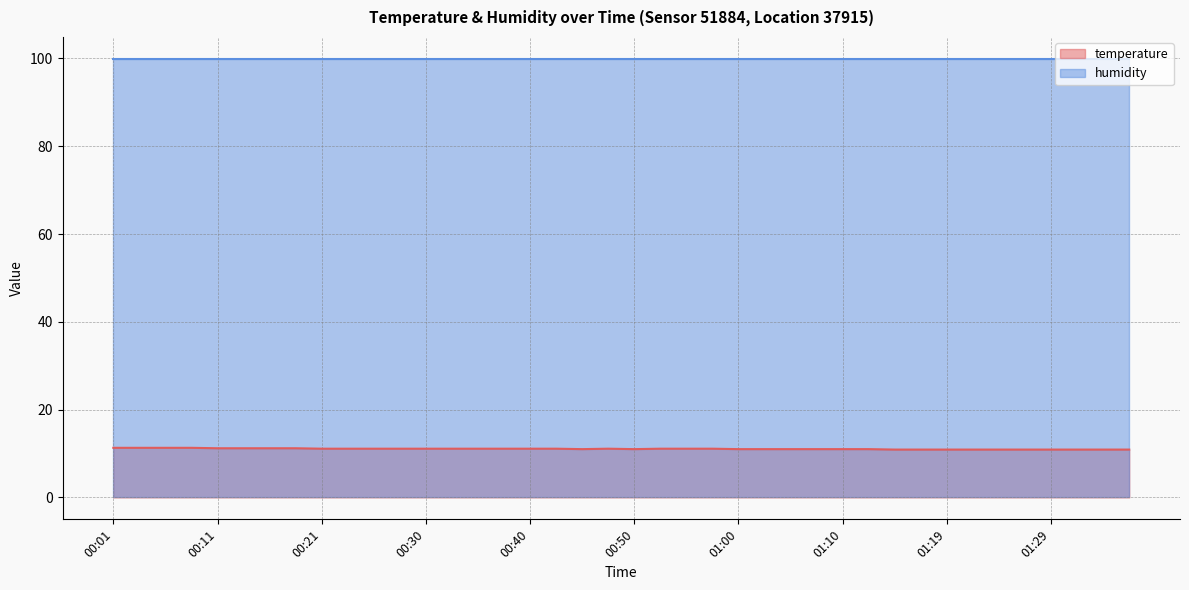

Reading left to right, extract all data points from this chart.

11.3	11.3	11.3	11.3	11.2	11.2	11.2	11.2	11.1	11.1	11.1	11.1	11.1	11.1	11.1	11.1	11.1	11.1	11.0	11.1	11.0	11.1	11.1	11.1	11.0	11.0	11.0	11.0	11.0	11.0	10.9	10.9	10.9	10.9	10.9	10.9	10.9	10.9	10.9	10.9